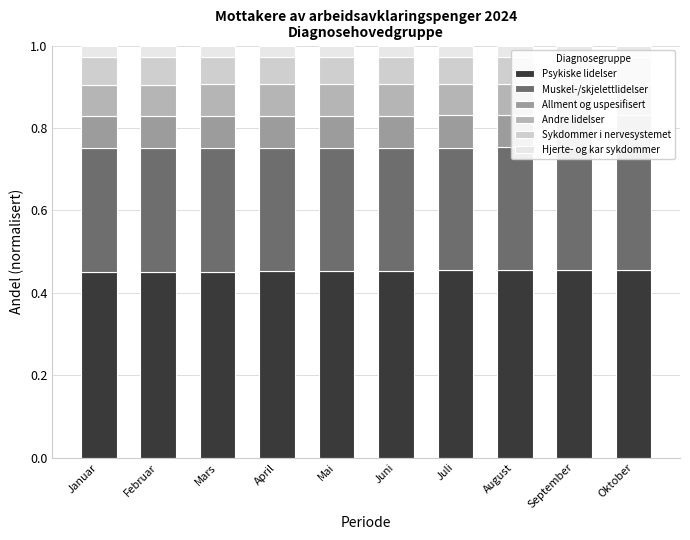

Which series has the widest spread of values?

Psykiske lidelser